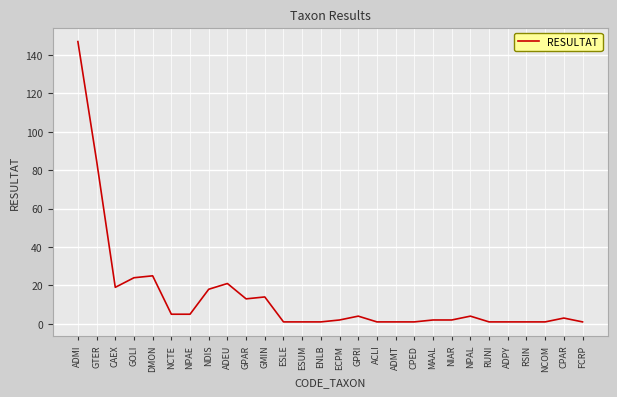

Reading left to right, transcribe all the data shown in this chart.

147	85	19	24	25	5	5	18	21	13	14	1	1	1	2	4	1	1	1	2	2	4	1	1	1	1	3	1